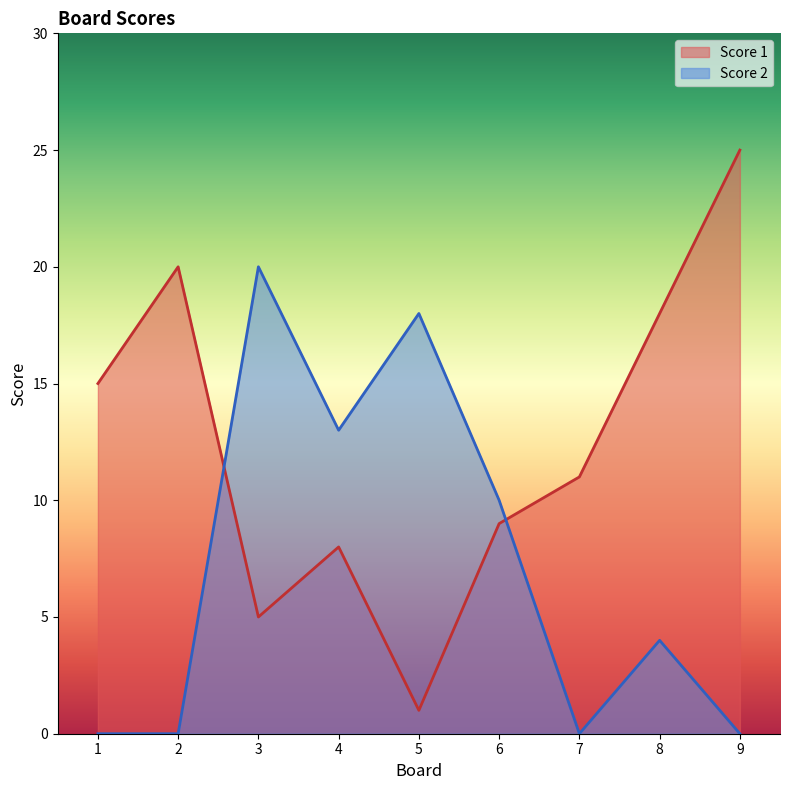

How many interior local peaks does the Score 2 series have?

3